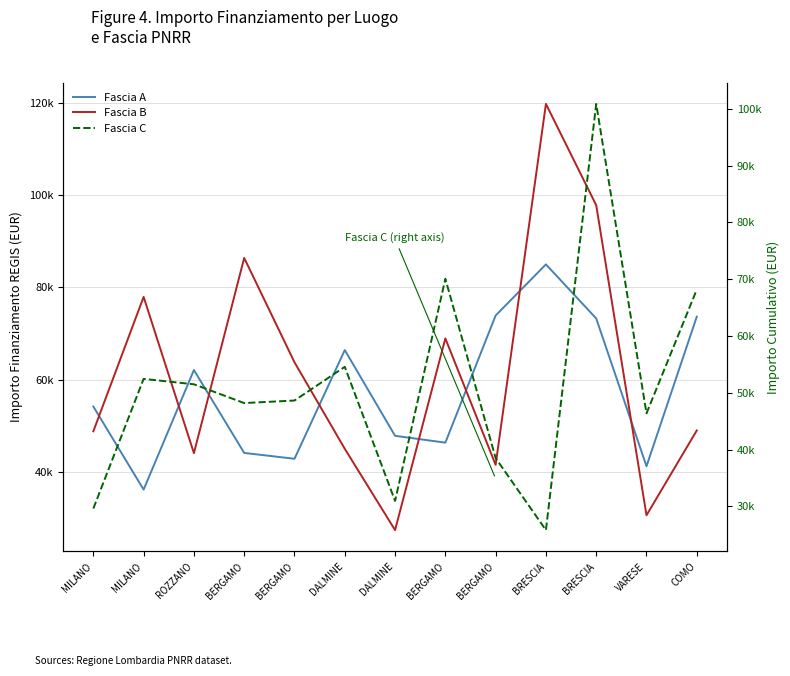

What is the total value across all series at BERGAMO?

178652.1